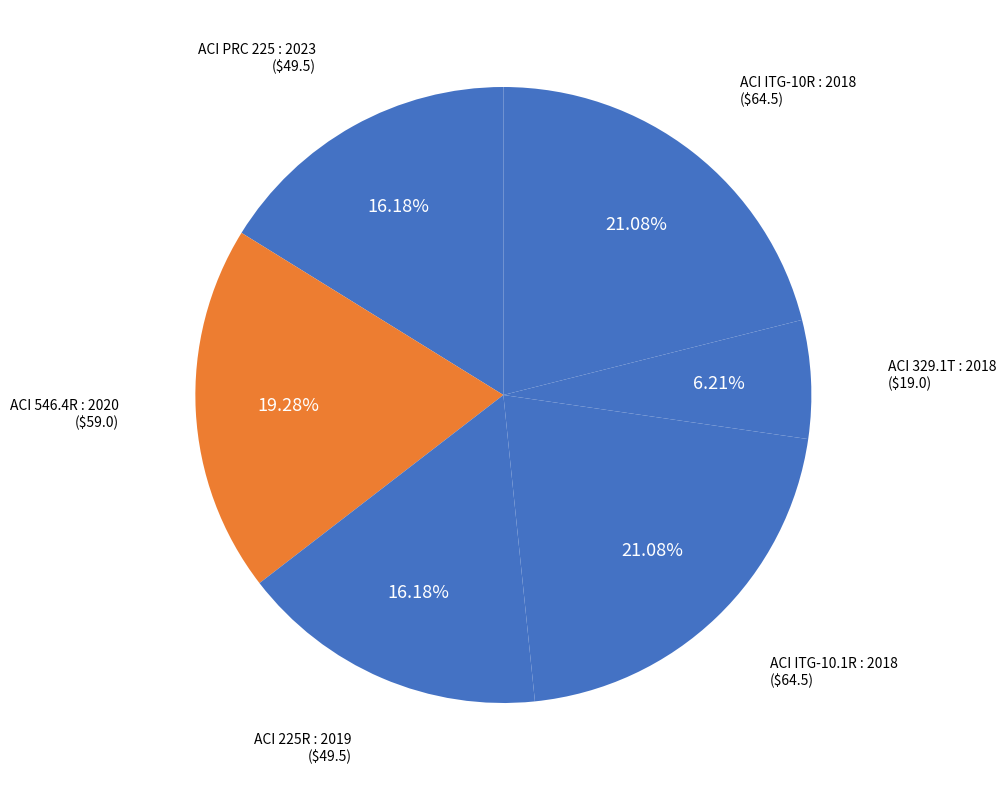

To the nearest percent, what is the combined percentage of ACI PRC 225 : 2023 and ACI ITG-10R : 2018?

37%